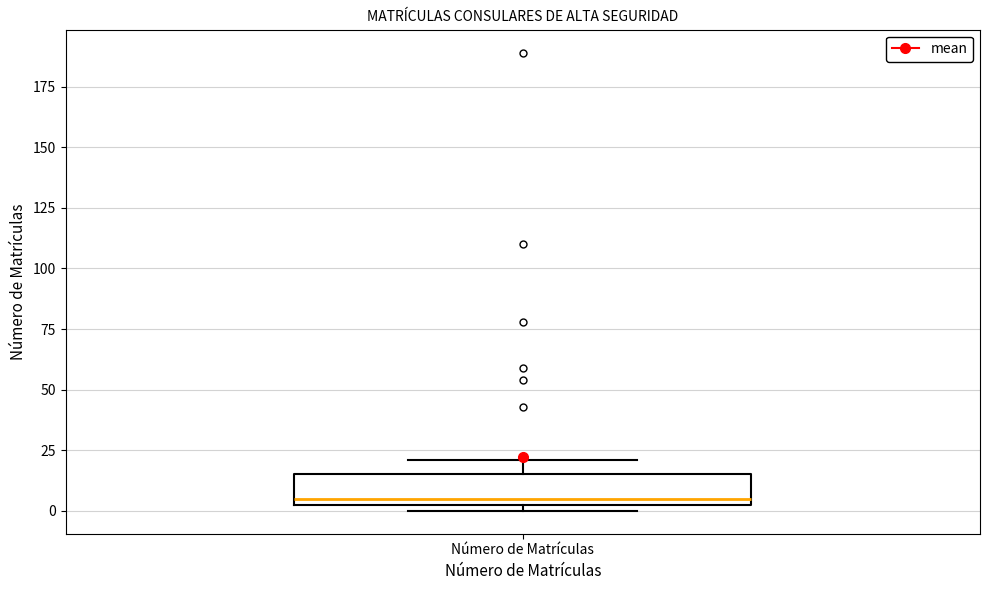

Read this box plot against the y-axis: the position of the median line, the range covered by the box, and the ends of both whiskers. The values are not printed on the chart, so give them approximately, as read against the axis.

median 5, box 0 to 15, whiskers 0 (just below the box's lower edge) to 20